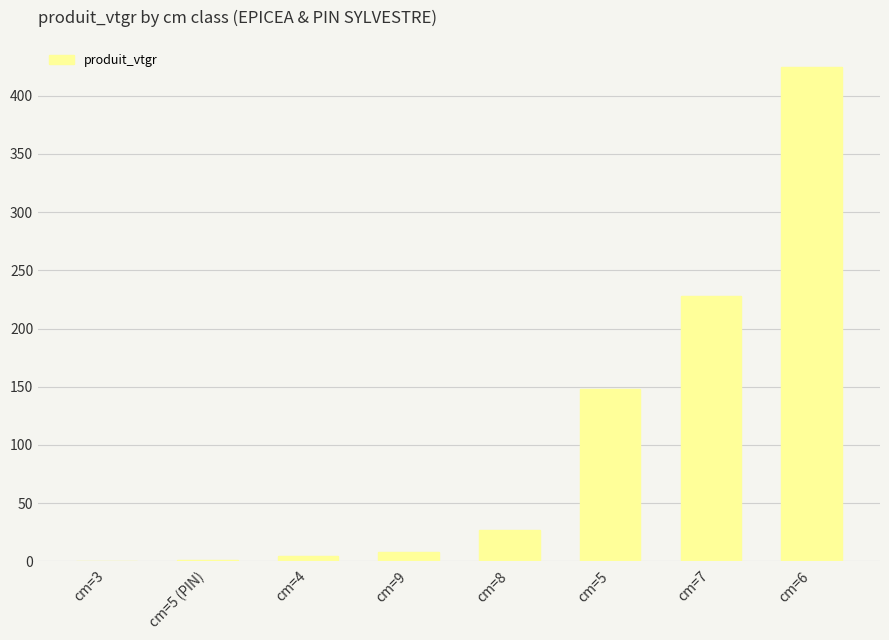

True or false: the data shows 26.7 at cm=8.

True